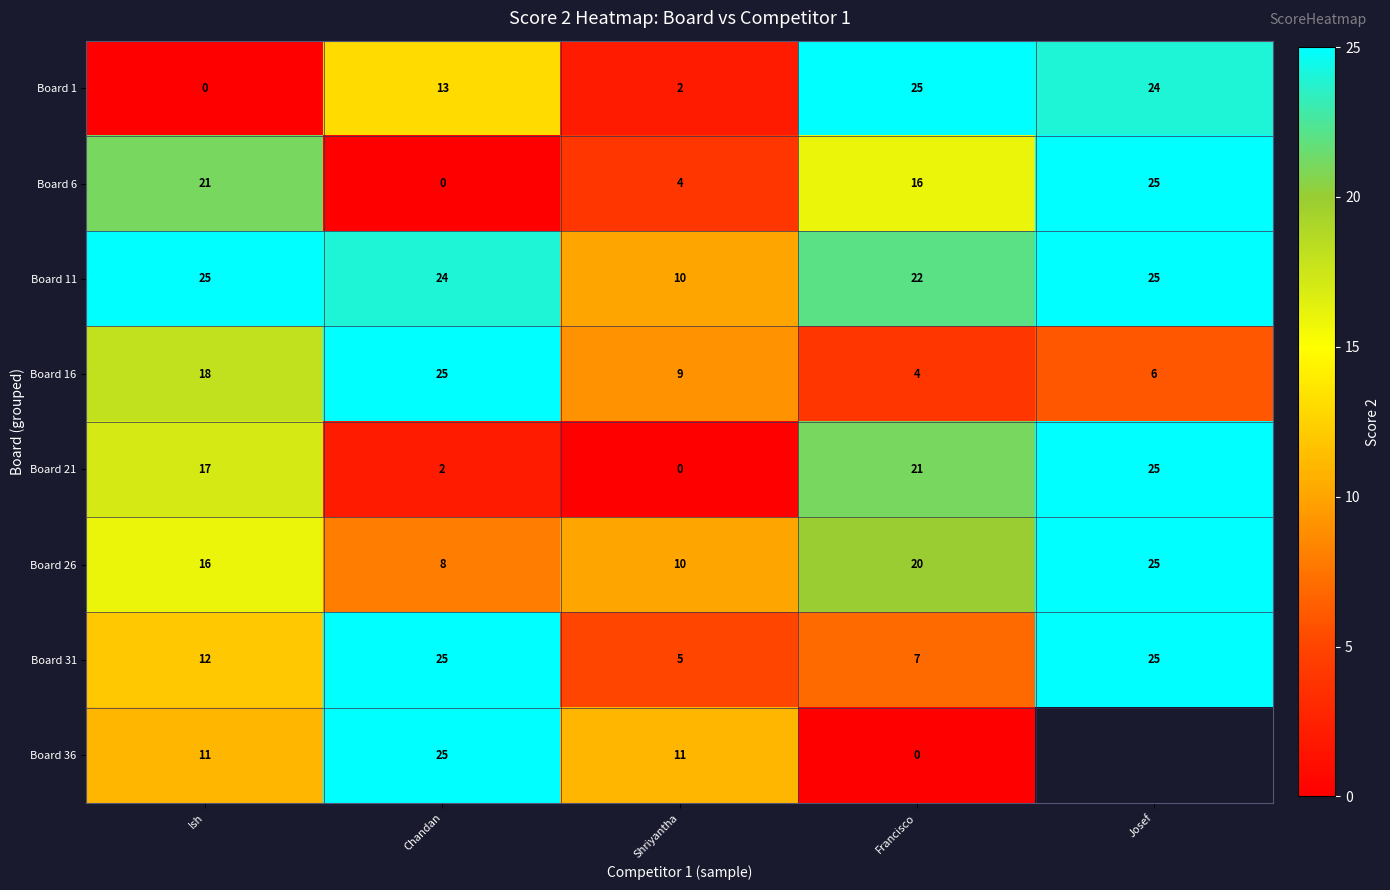

What is the approximate value of Board 31 at Ish, to the nearest 10?

10